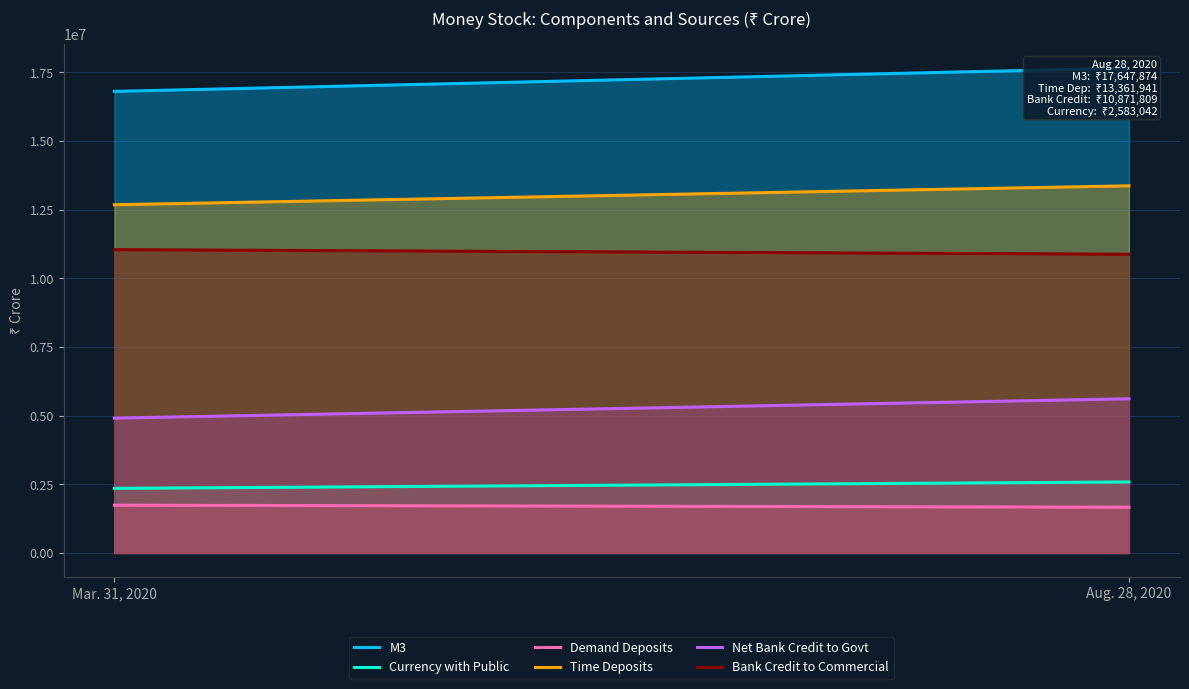

Between Mar. 31, 2020 and Aug. 28, 2020, which is larger?

Aug. 28, 2020